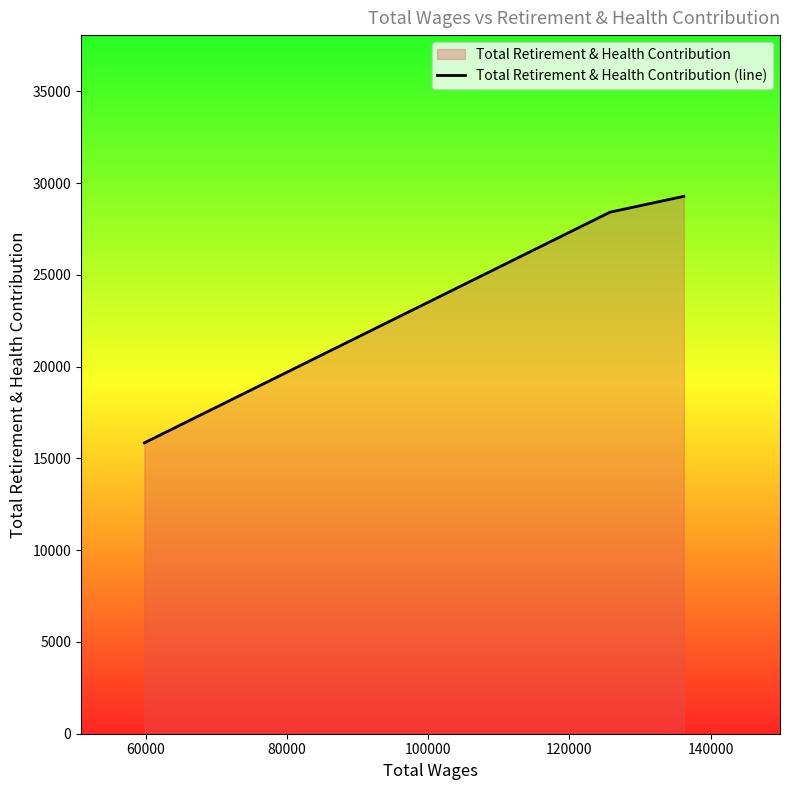

What is the difference between the maximum and minimum values?

13435